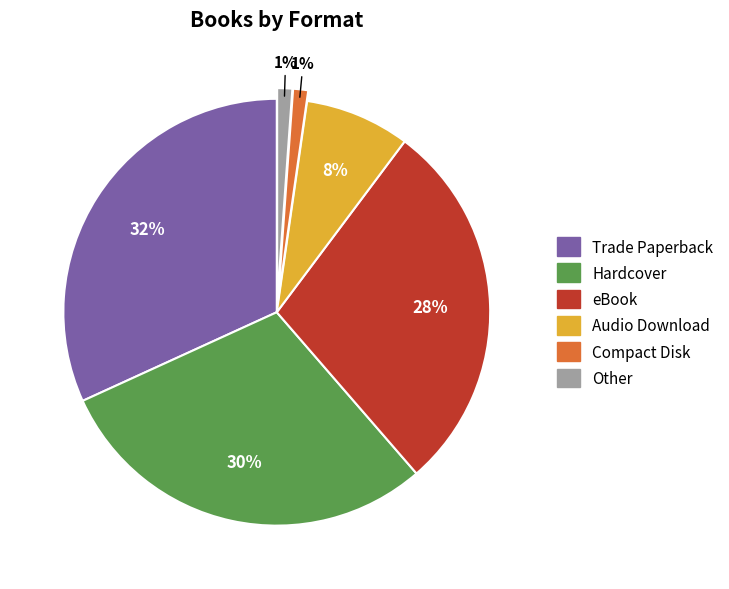

To the nearest percent, what portion does Hardcover represent?

30%